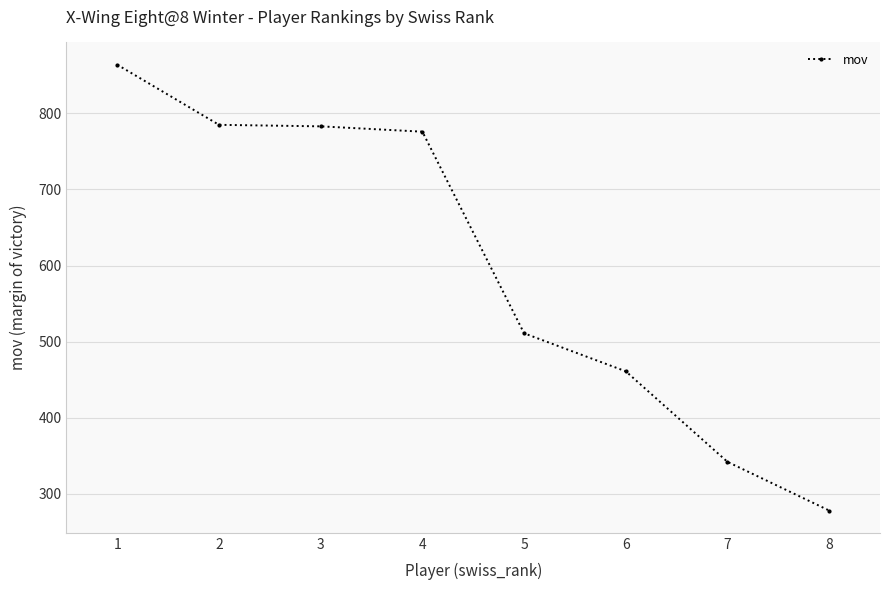

True or false: there are more than 1 points higher than both neighbors.

False